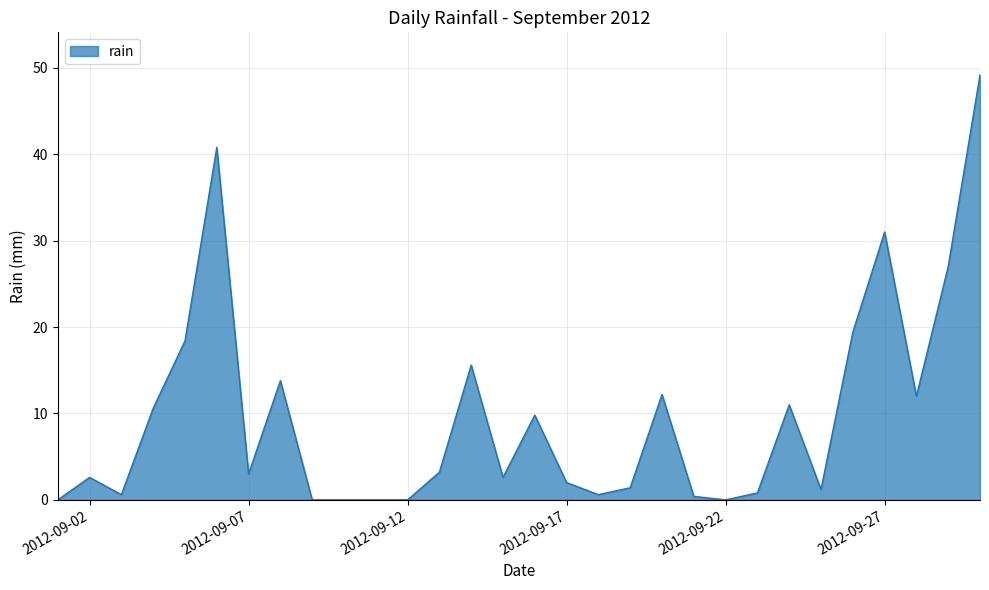

What is the difference between the maximum and minimum values?

49.2